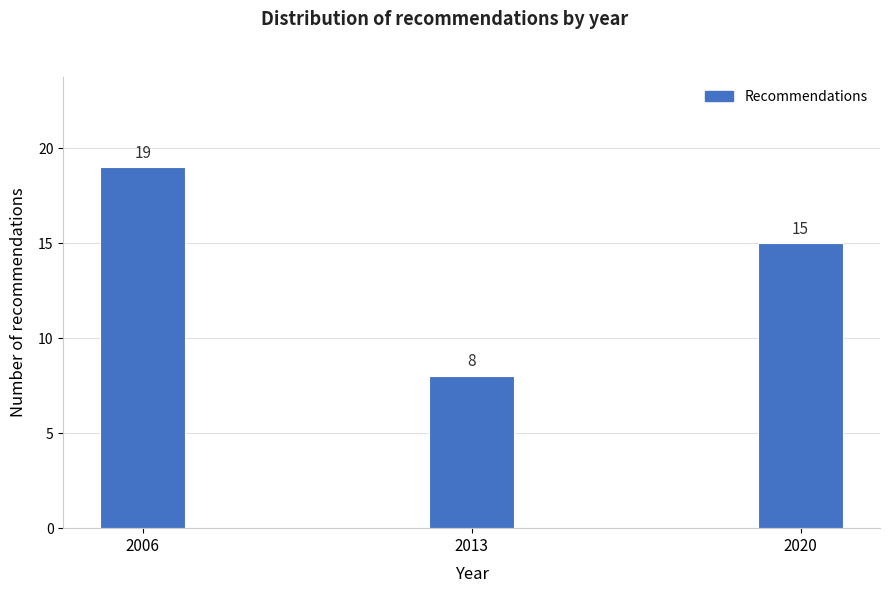

Reading left to right, extract all data points from this chart.

2006=19	2013=8	2020=15